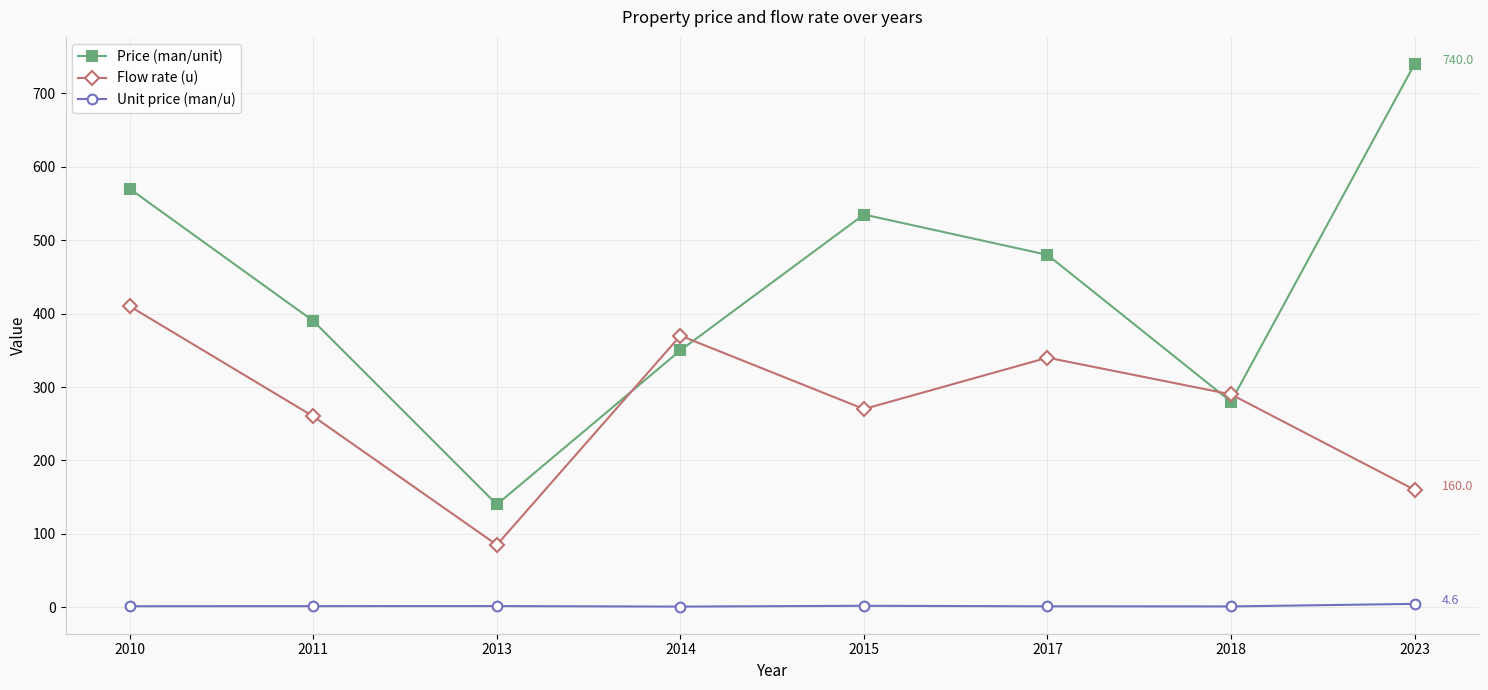

Is the value of Flow rate (u) at 2018 greater than the value of Price (man/unit) at 2010?

No